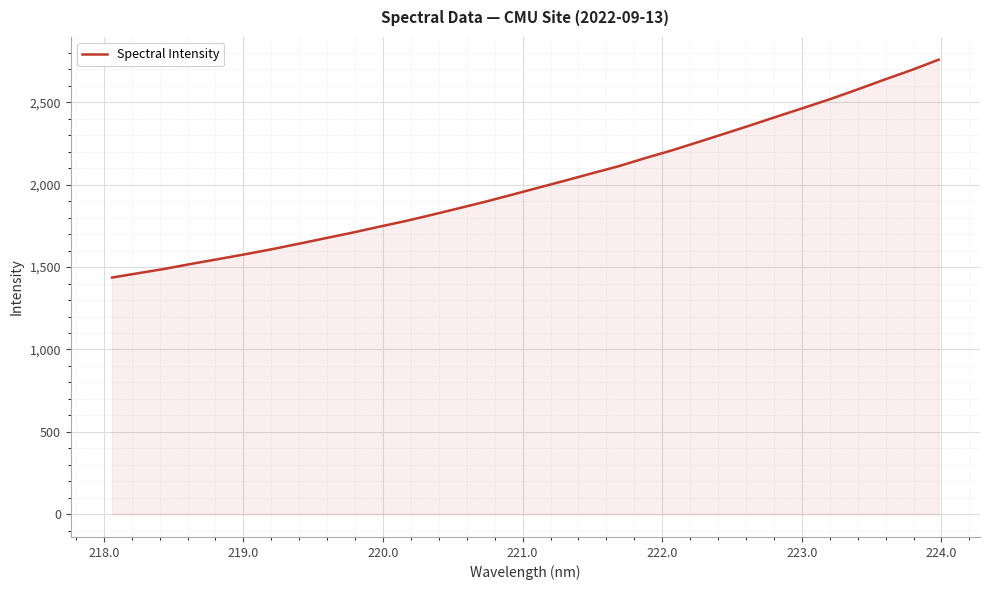

What is the smallest value displayed?

1436.6